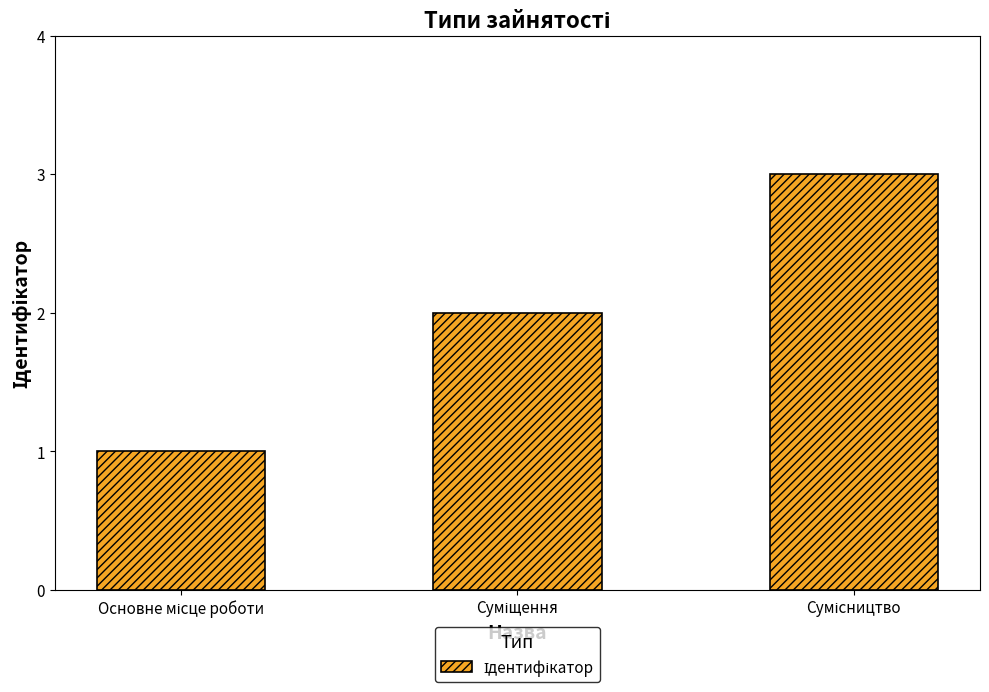

What is the sum of all values?

6